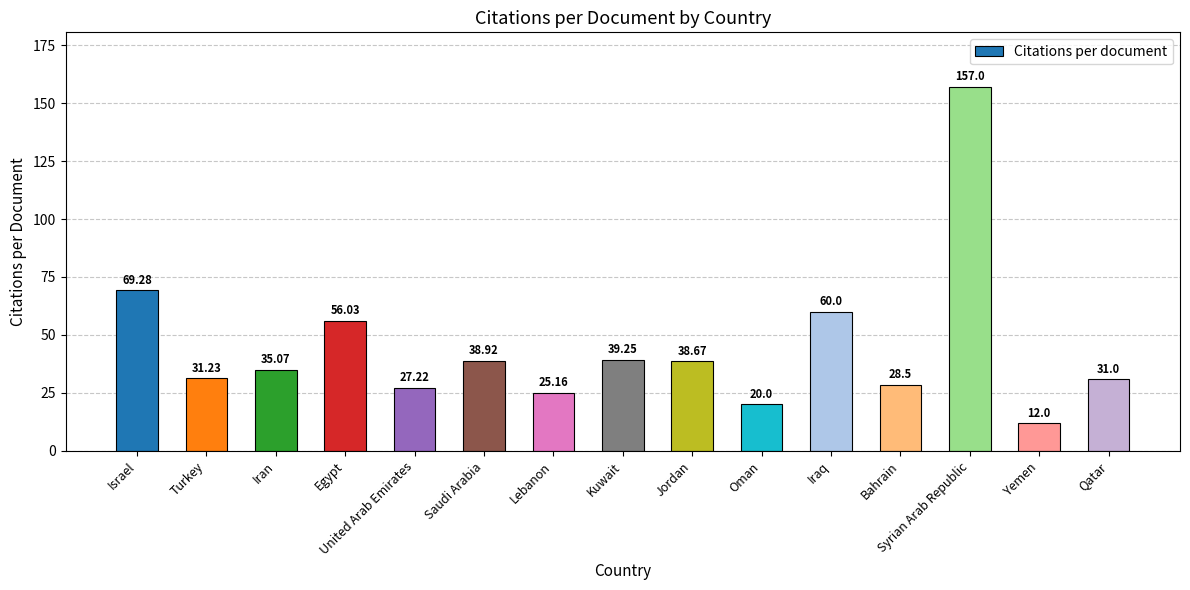

What is the label of the 7th bar from the left?

Lebanon